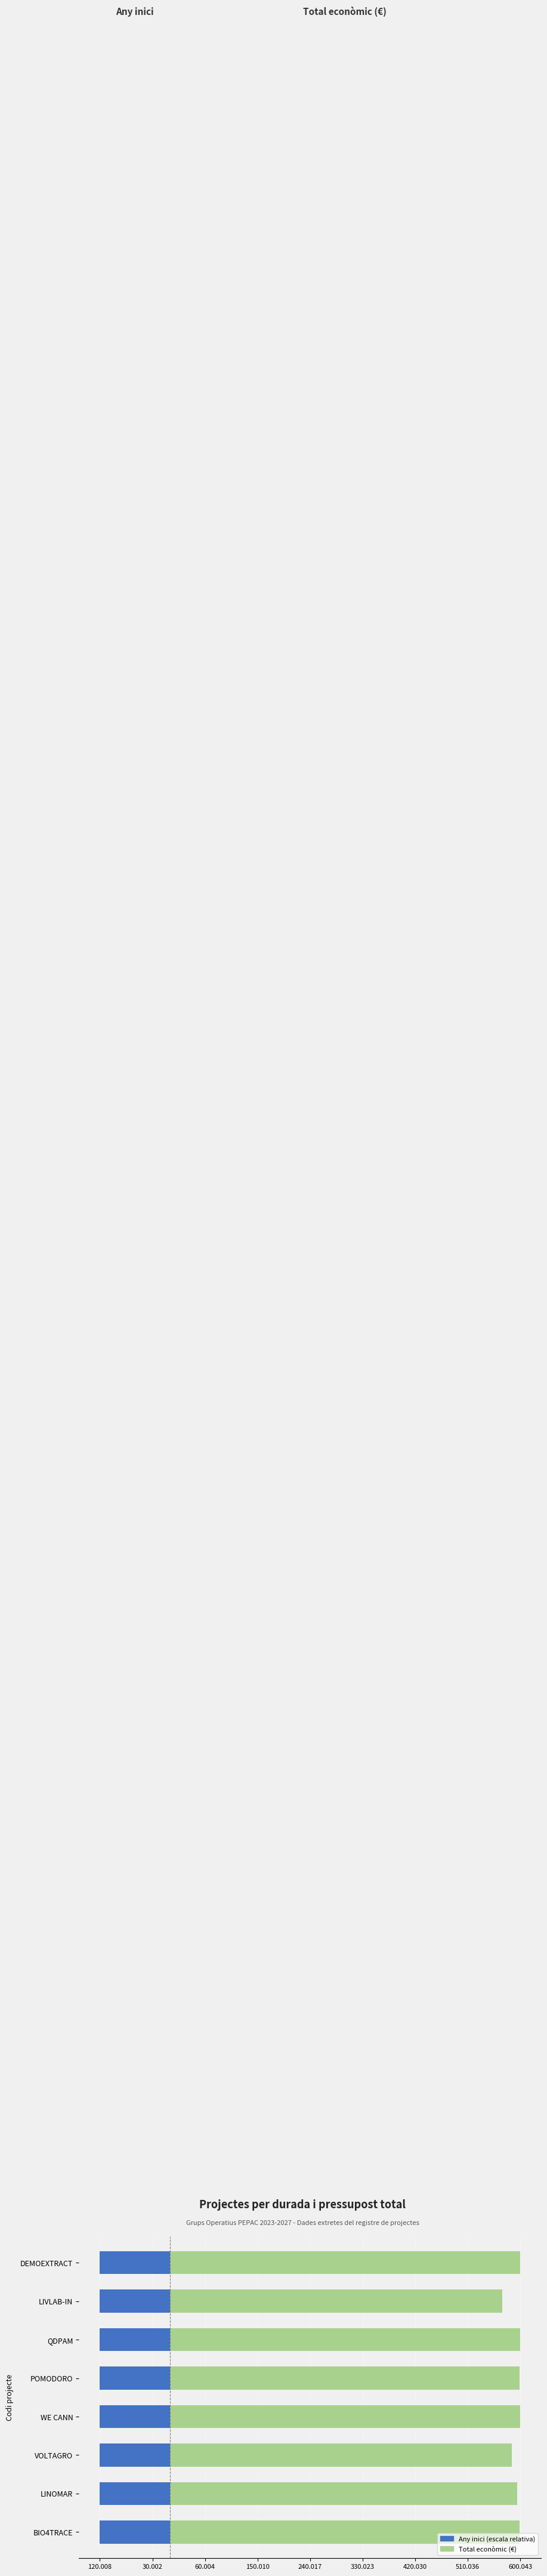

What is the total value across all series at 150.010?

599584.6